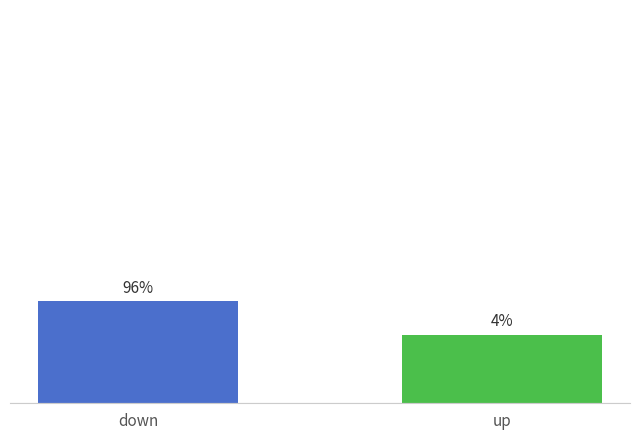

Are the bars grouped side by side (vs. stacked)?

No